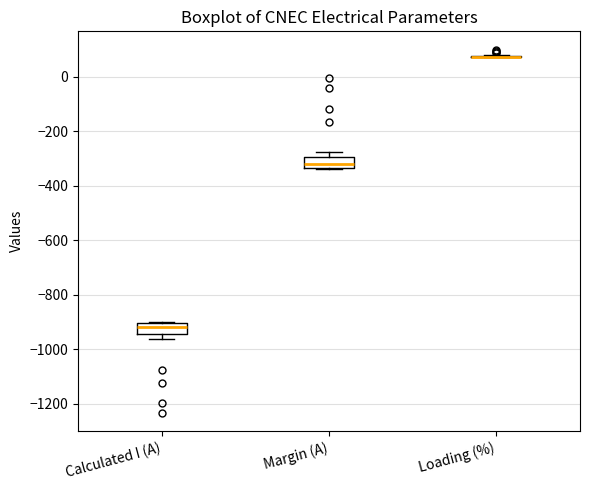

Where does the median line of the box for Calculated I (A) sit on the y-axis? The values are not printed on the chart, so give them approximately, as read against the axis.

-920